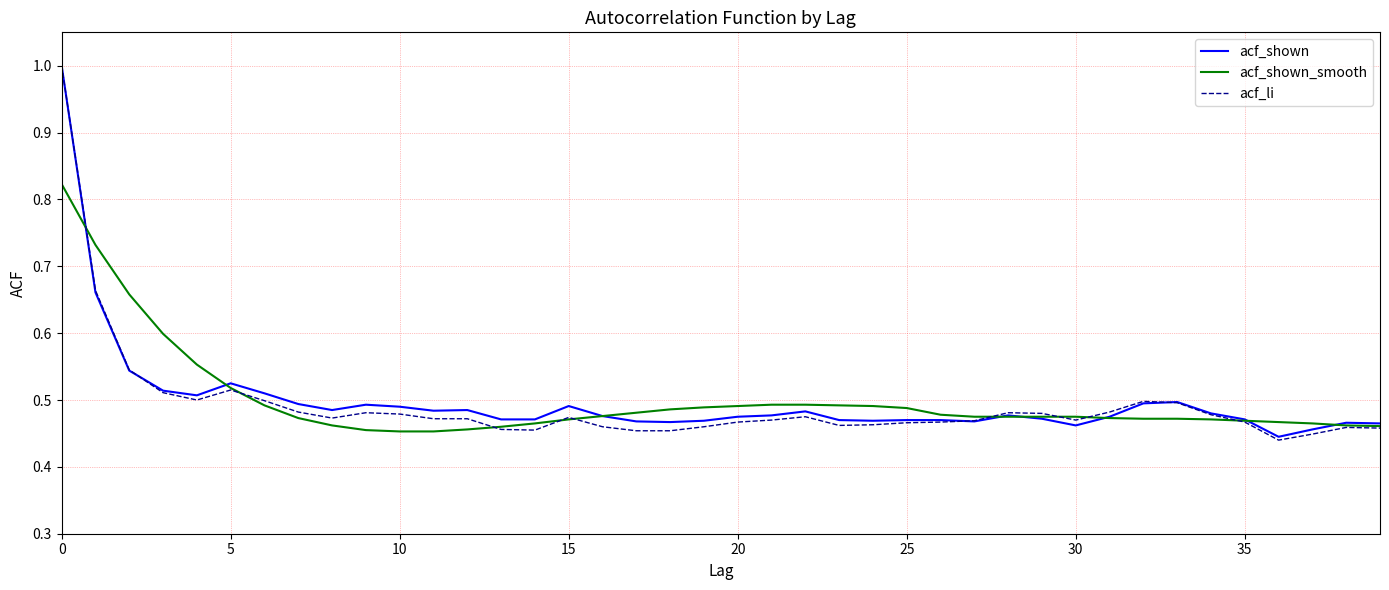

Which series has the widest spread of values?

acf_li